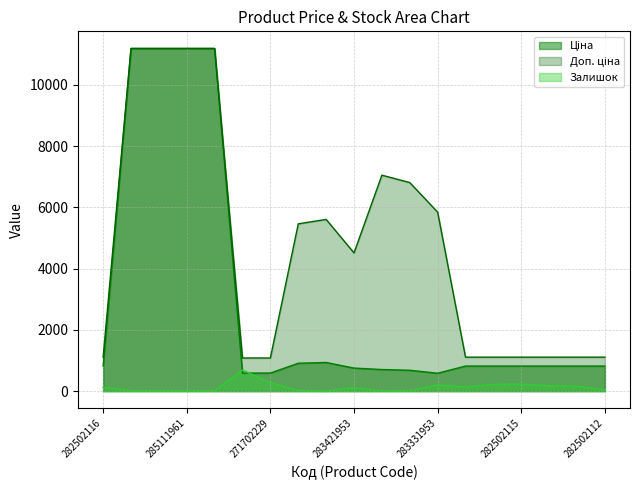

True or false: Залишок and Доп. ціна intersect in this chart.

False